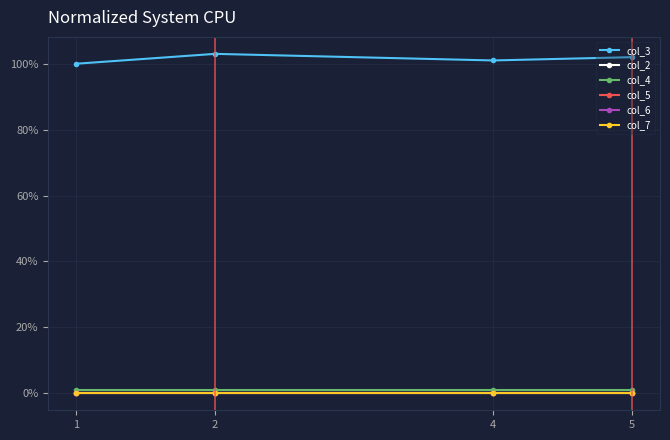

Does the chart have visible grid lines?

Yes